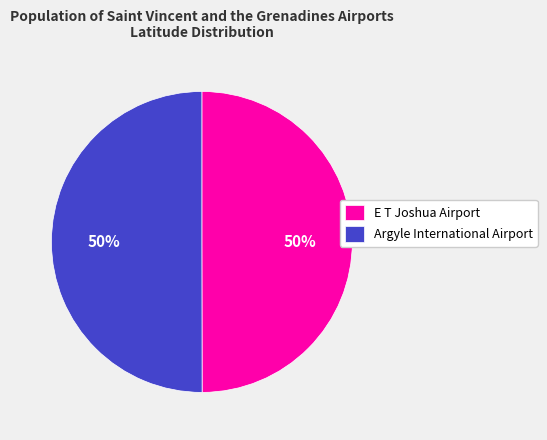

Count the number of slices in the pie.

2